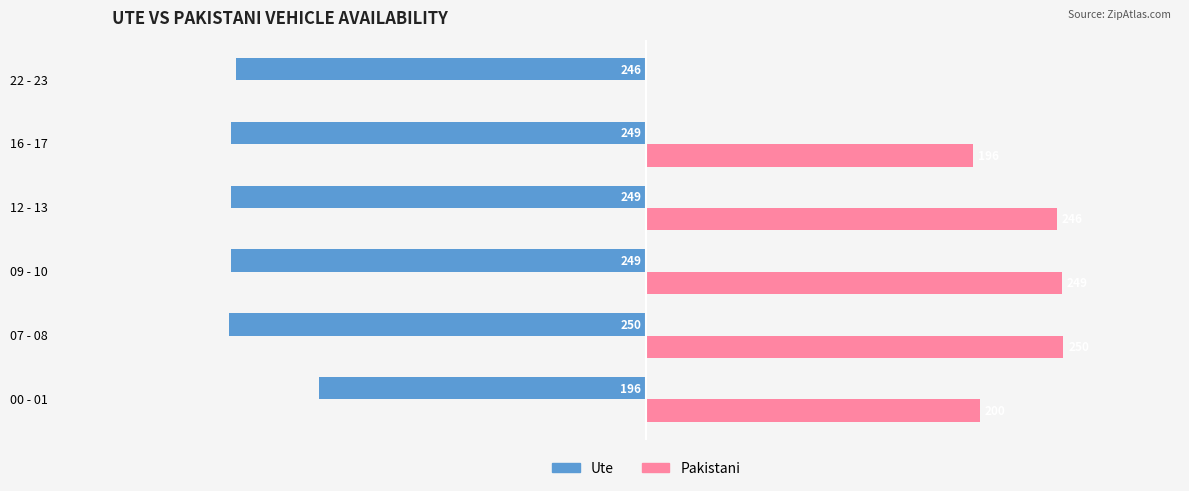

What are all the series names shown in the legend?

Ute, Pakistani